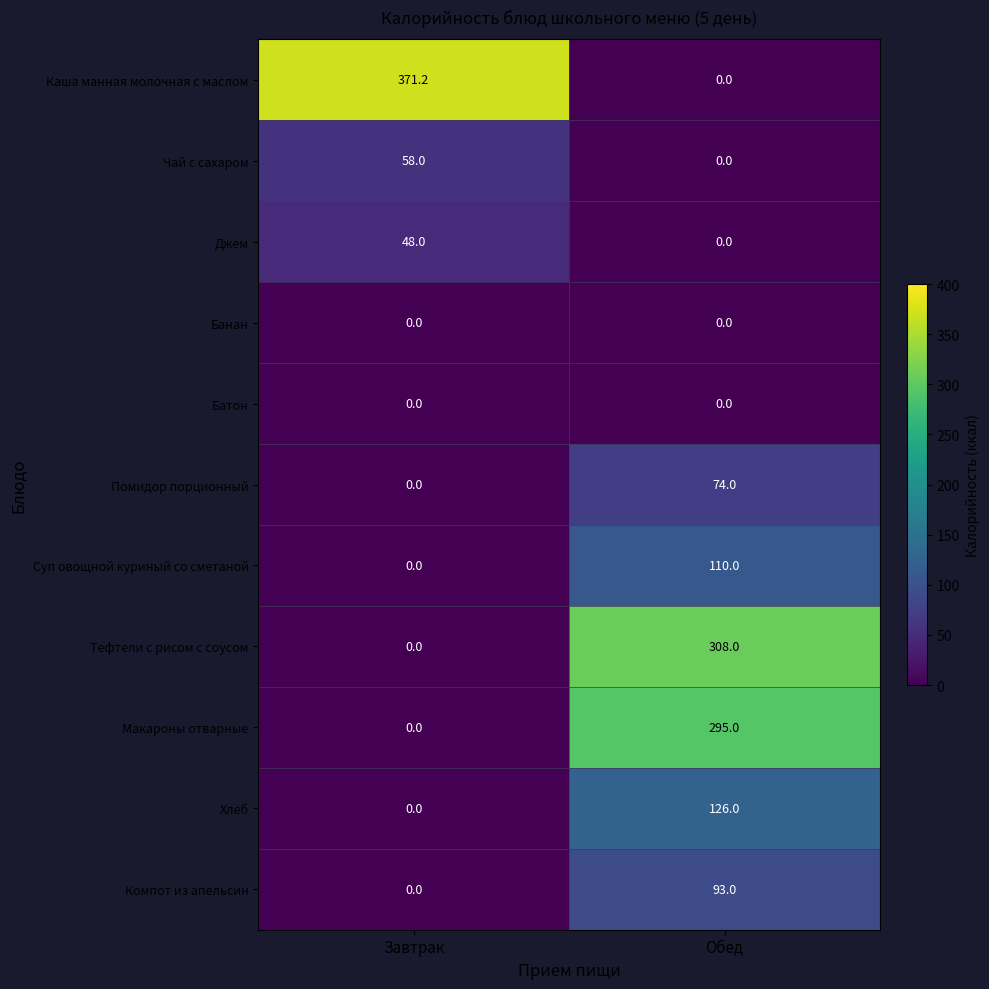

Reading left to right, transcribe all the data shown in this chart.

Каша манная молочная с маслом: Завтрак=371.2	Обед=0.0
Чай с сахаром: Завтрак=58.0	Обед=0.0
Джем: Завтрак=48.0	Обед=0.0
Банан: Завтрак=0.0	Обед=0.0
Батон: Завтрак=0.0	Обед=0.0
Помидор порционный: Завтрак=0.0	Обед=74.0
Суп овощной куриный со сметаной: Завтрак=0.0	Обед=110.0
Тефтели с рисом с соусом: Завтрак=0.0	Обед=308.0
Макароны отварные: Завтрак=0.0	Обед=295.0
Хлеб: Завтрак=0.0	Обед=126.0
Компот из апельсин: Завтрак=0.0	Обед=93.0